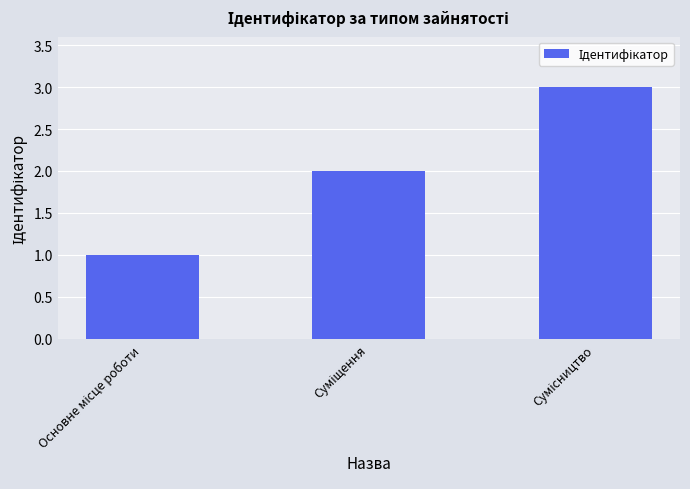

What is the maximum value shown in the chart?

3